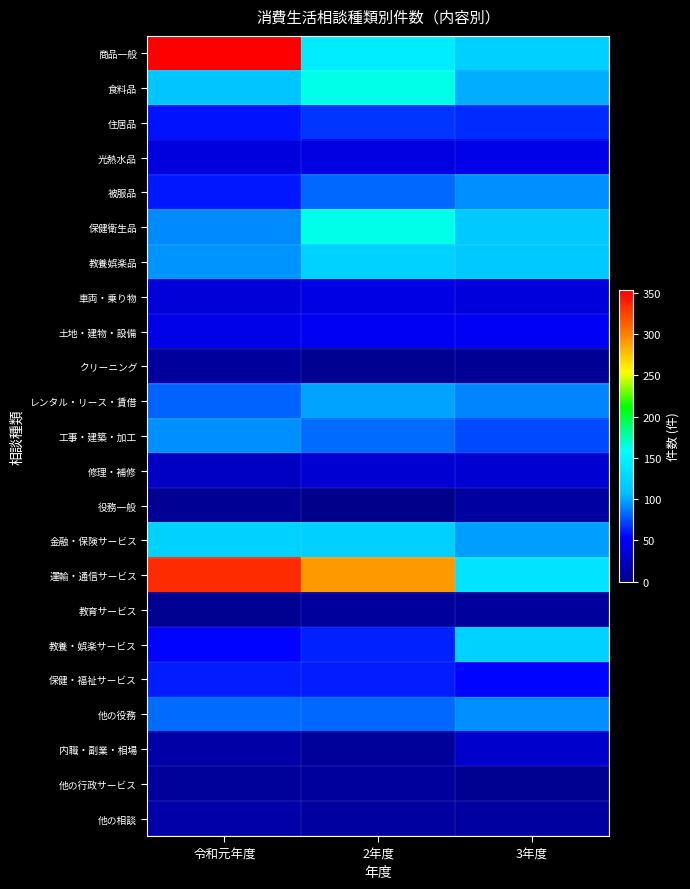

Rank the series by their maximum value, from lowest to highest.

クリーニング, 教育サービス, 他の行政サービス, 役務一般, 他の相談, 内職・副業・相場, 修理・補修, 車両・乗り物, 光熱水品, 土地・建物・設備, 保健・福祉サービス, 住居品, 被服品, 工事・建築・加工, 他の役務, レンタル・リース・賃借, 教養娯楽品, 金融・保険サービス, 教養・娯楽サービス, 保健衛生品, 食料品, 運輸・通信サービス, 商品一般